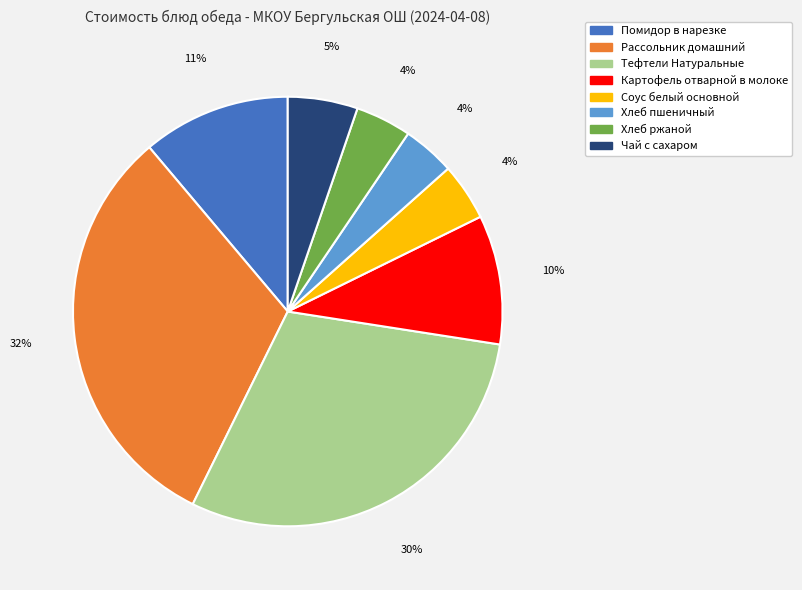

Does any single category account for the majority?

No